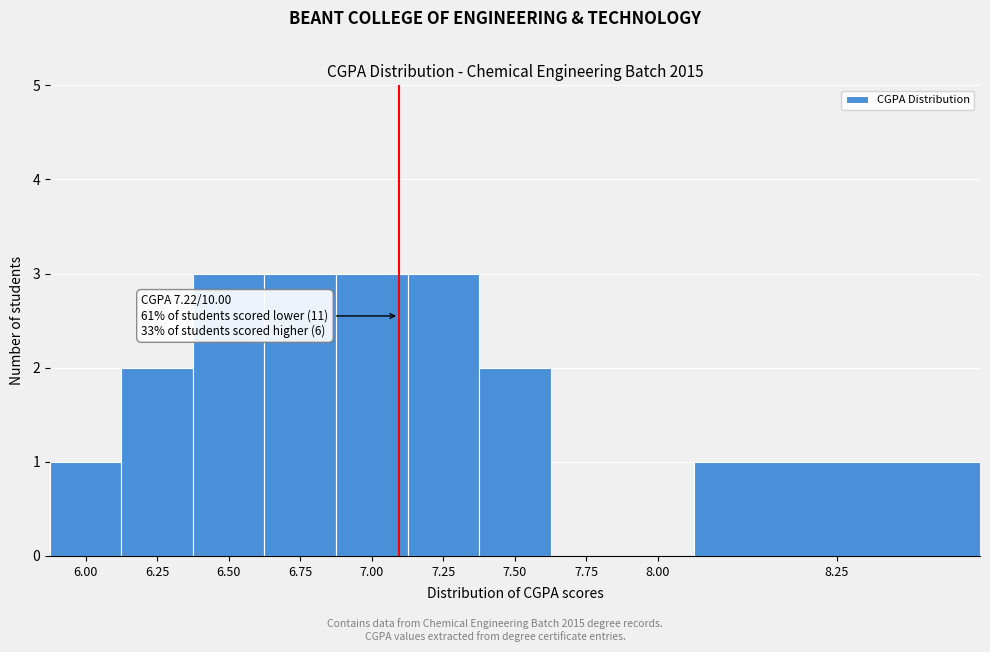

Reading left to right, what are all the values shown in this chart?

6.00=1	6.25=2	6.50=3	6.75=3	7.00=3	7.25=3	7.50=2	7.75=0	8.00=0	8.25=1